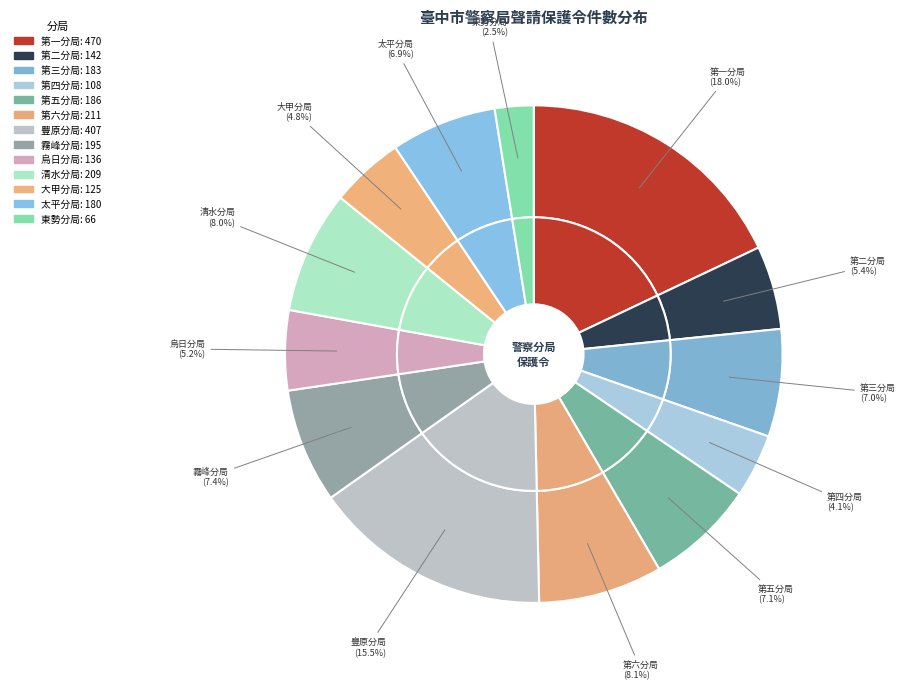

To the nearest percent, what percentage of the pie is 東勢分局?

3%